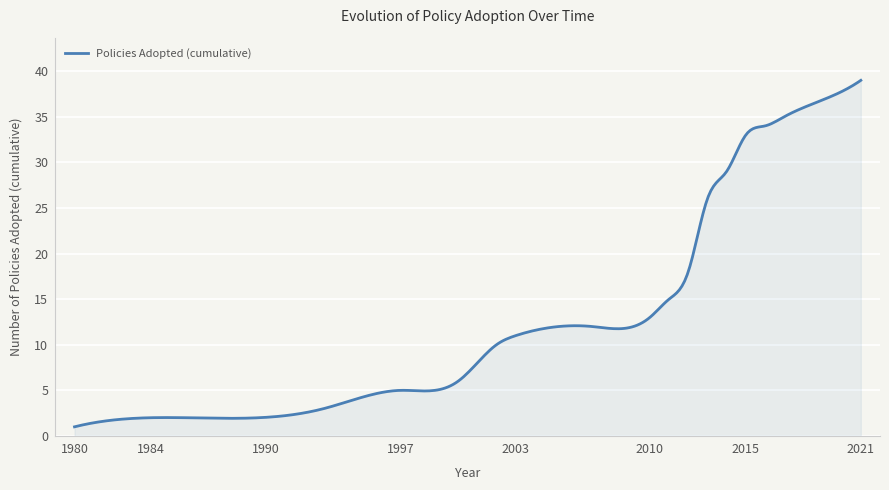

What is the maximum value shown in the chart?

39.0